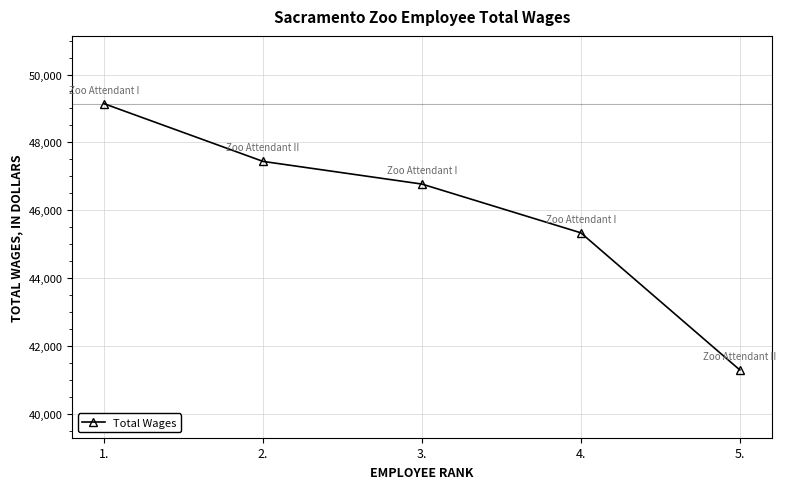

How many lines are shown in the chart?

1